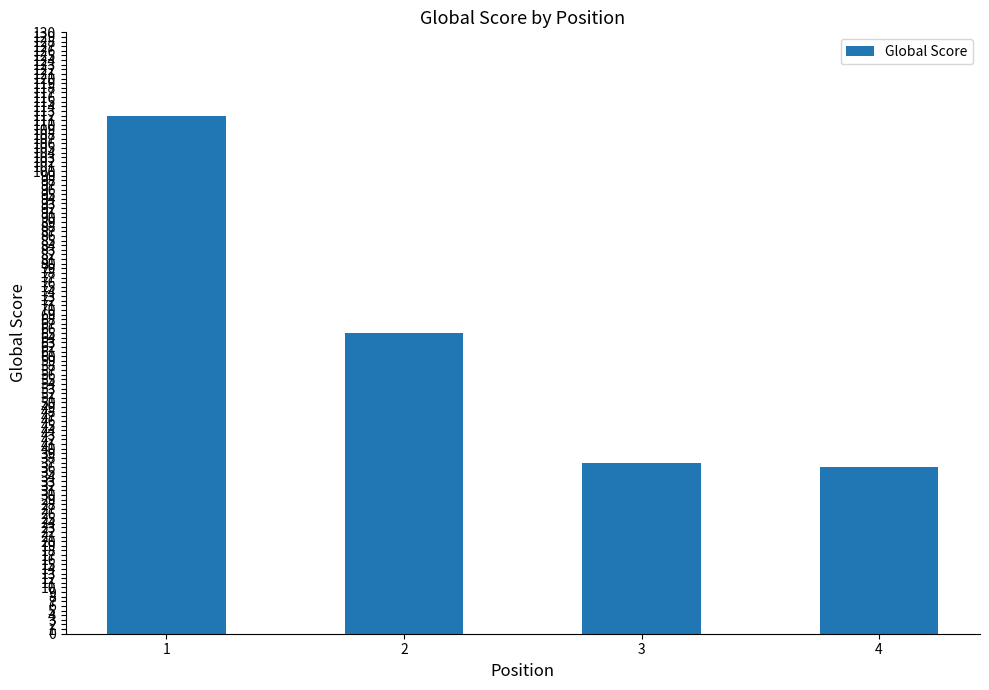

True or false: the data shows 37 at 3.

True